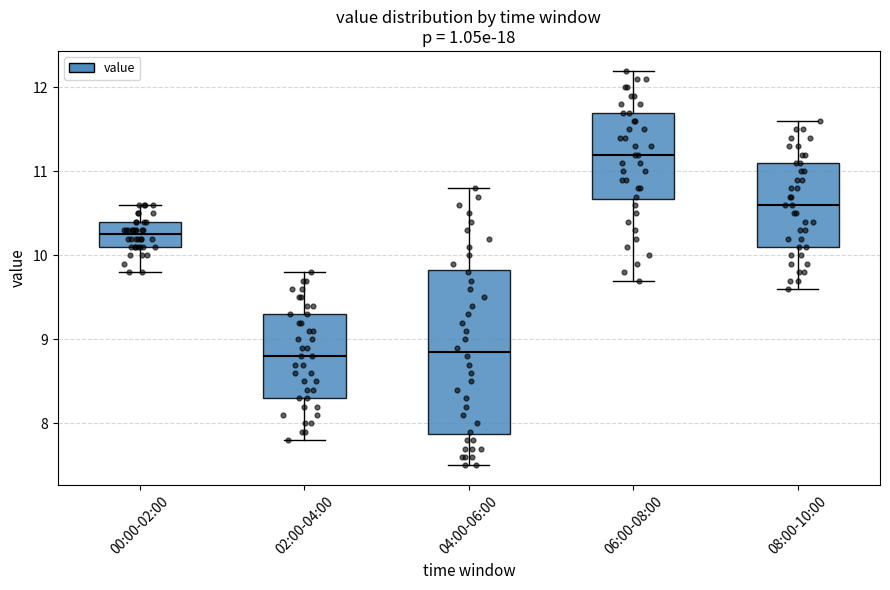

Where does the lower whisker of the box for 00:00-02:00 end on the y-axis? The values are not printed on the chart, so give them approximately, as read against the axis.

9.8